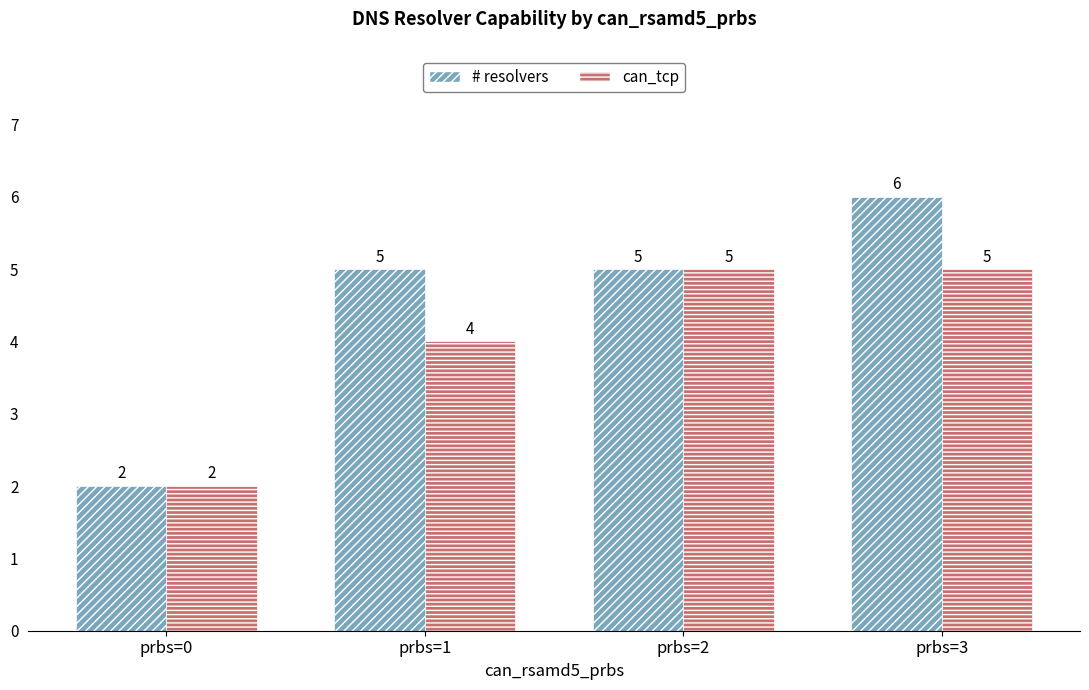

What is the difference between the can_tcp values at prbs=2 and prbs=1?

1